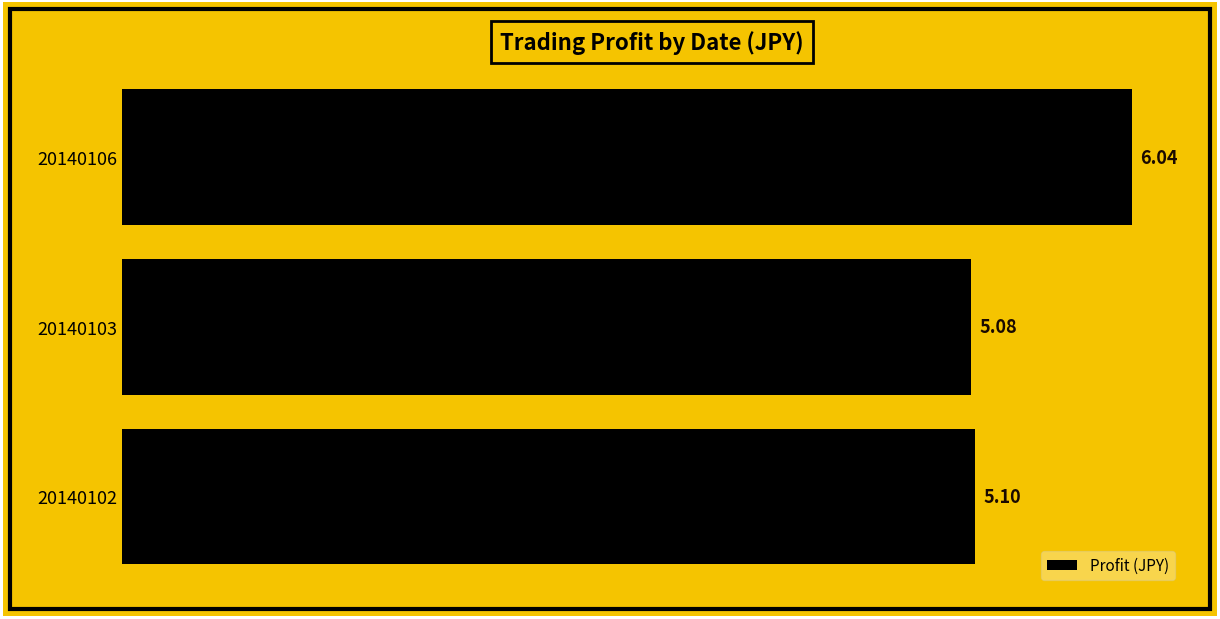

What is the average value?

5.4